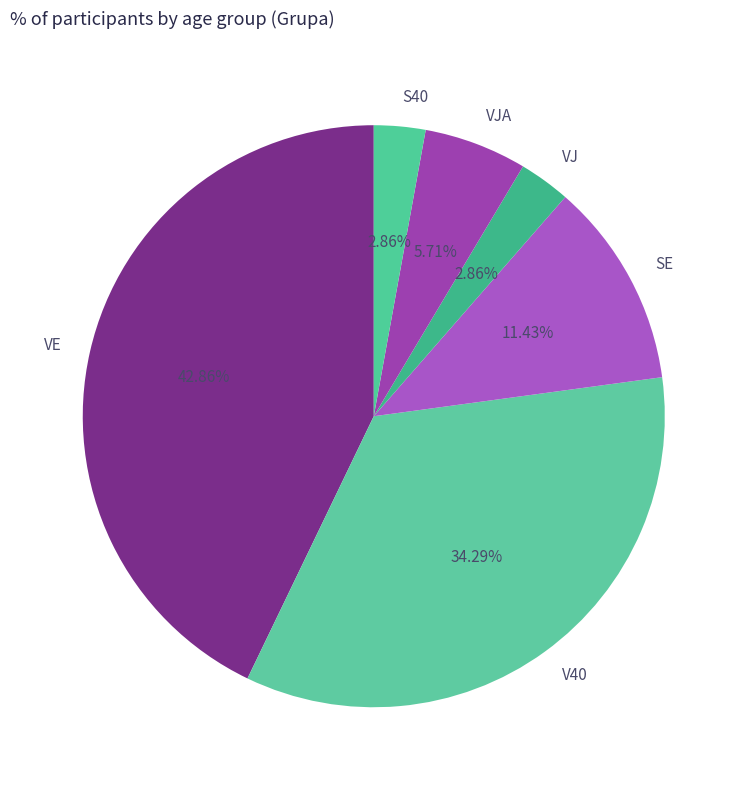

How many segments does this pie chart have?

6